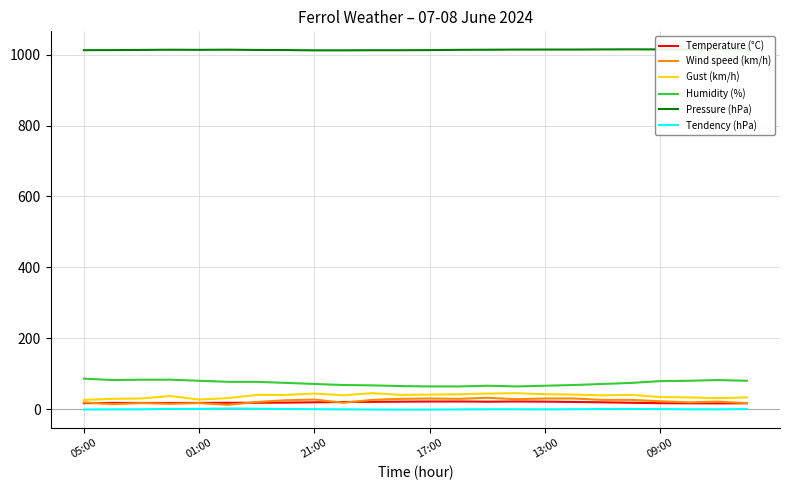

What is the greatest value displayed?

1015.2